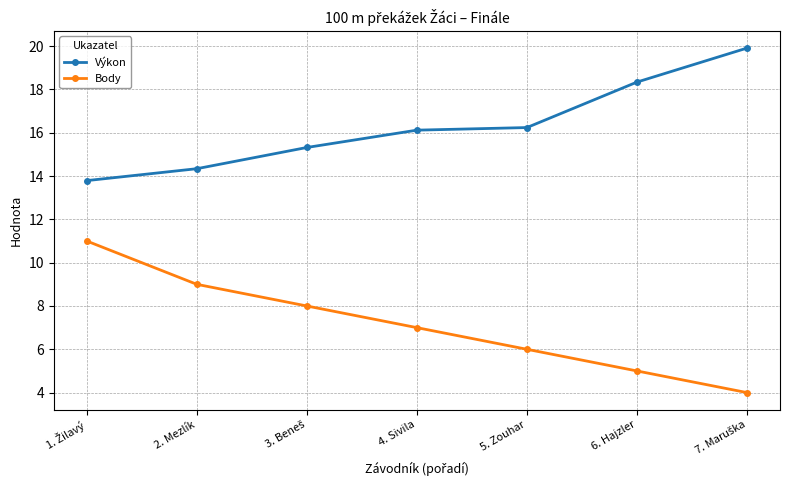

Does the chart have visible grid lines?

Yes